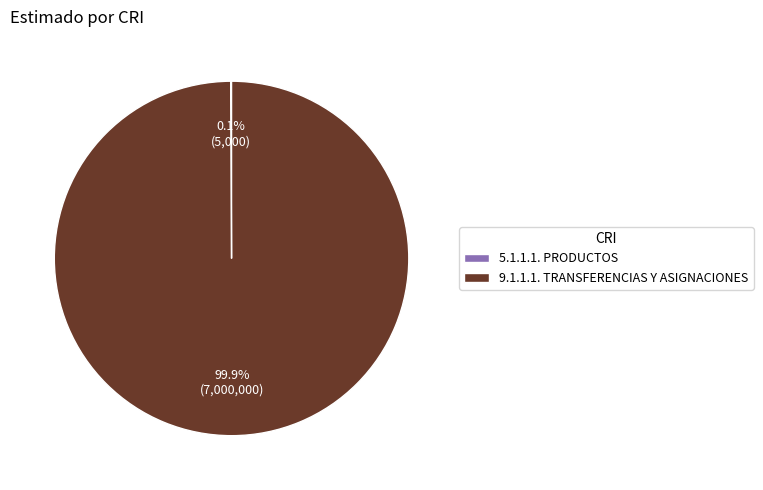

Which category has the biggest portion of the pie?

9.1.1.1. TRANSFERENCIAS Y ASIGNACIONES